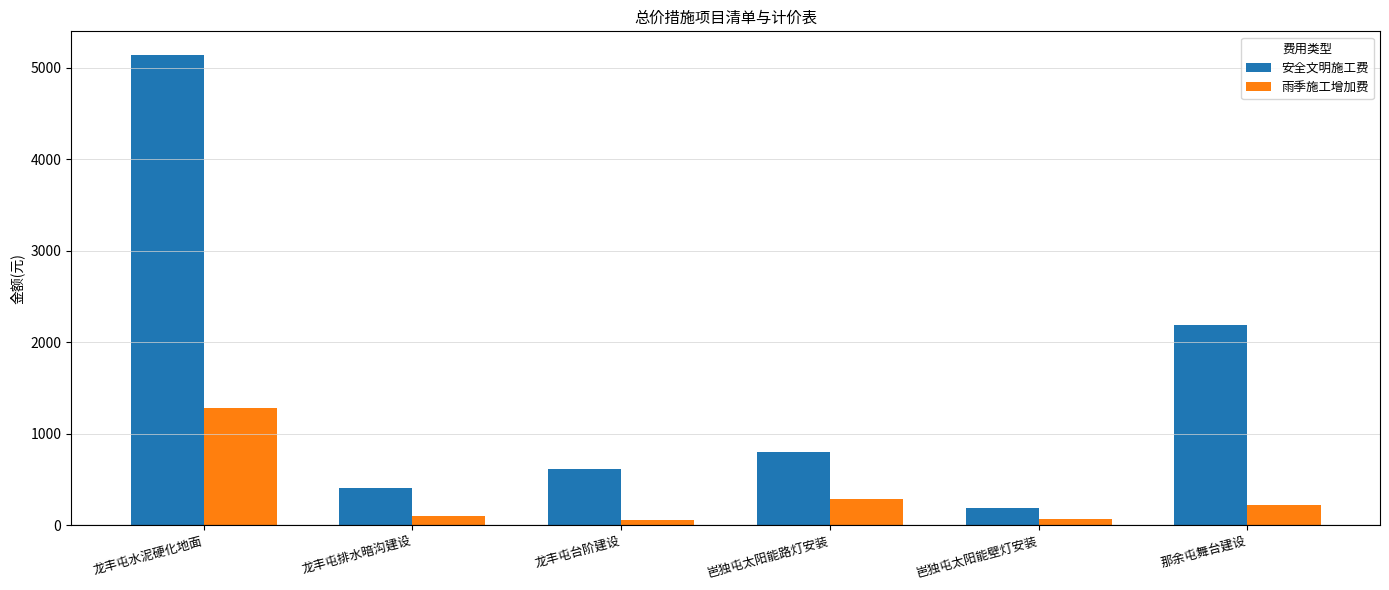

What is the label of the 2nd bar from the right?

岜独屯太阳能壁灯安装